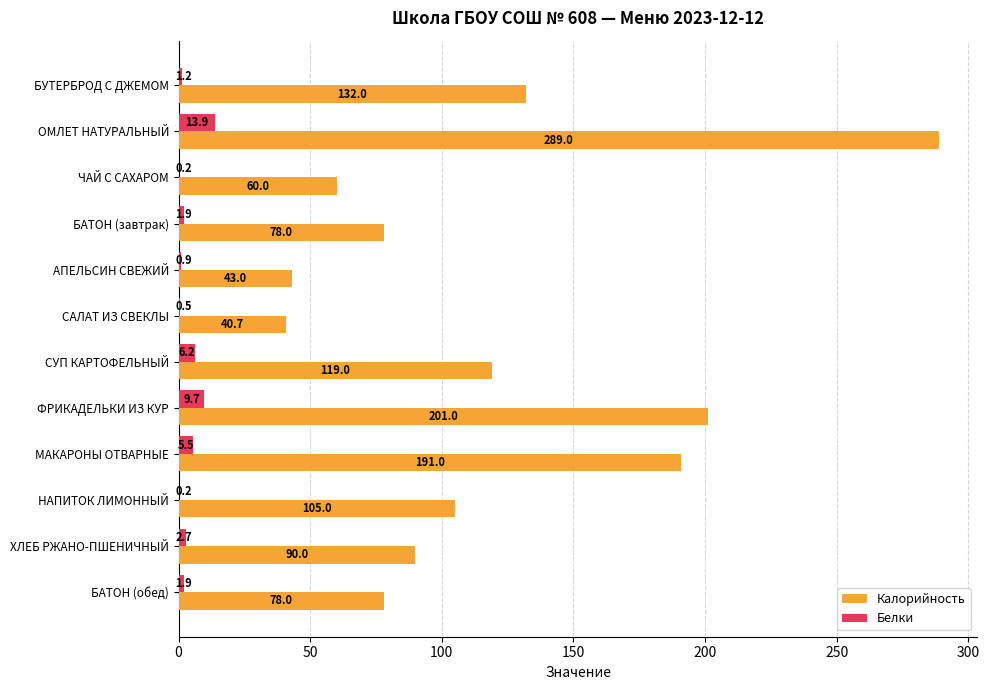

How many categories are shown in the chart?

12